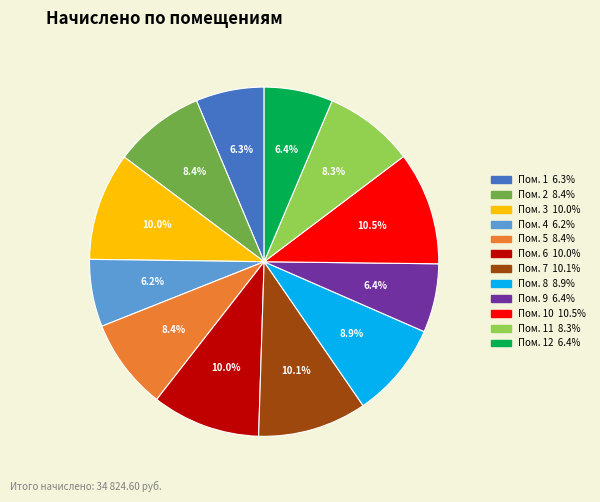

Does any single category account for the majority?

No